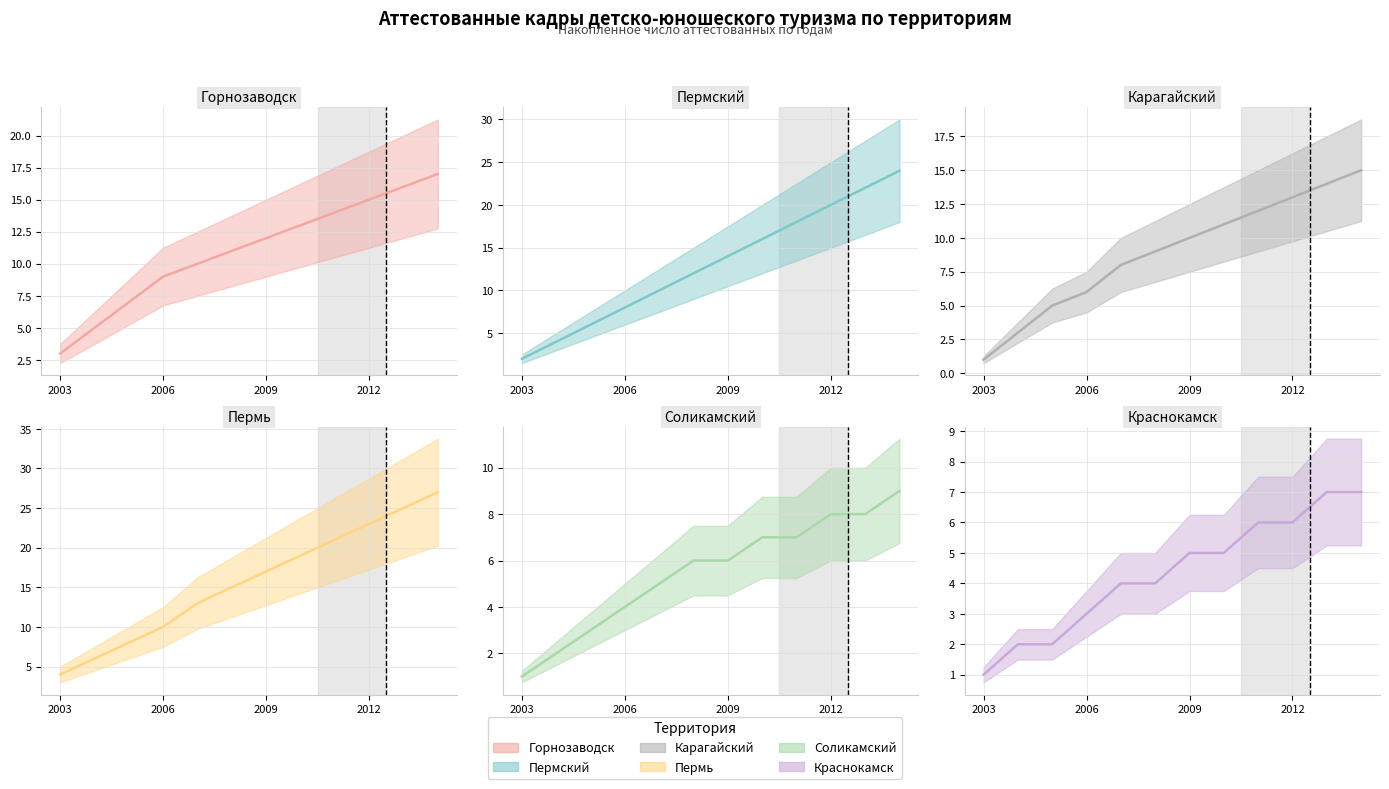

What is the value of the Пермский point at the 12th from the left?

24